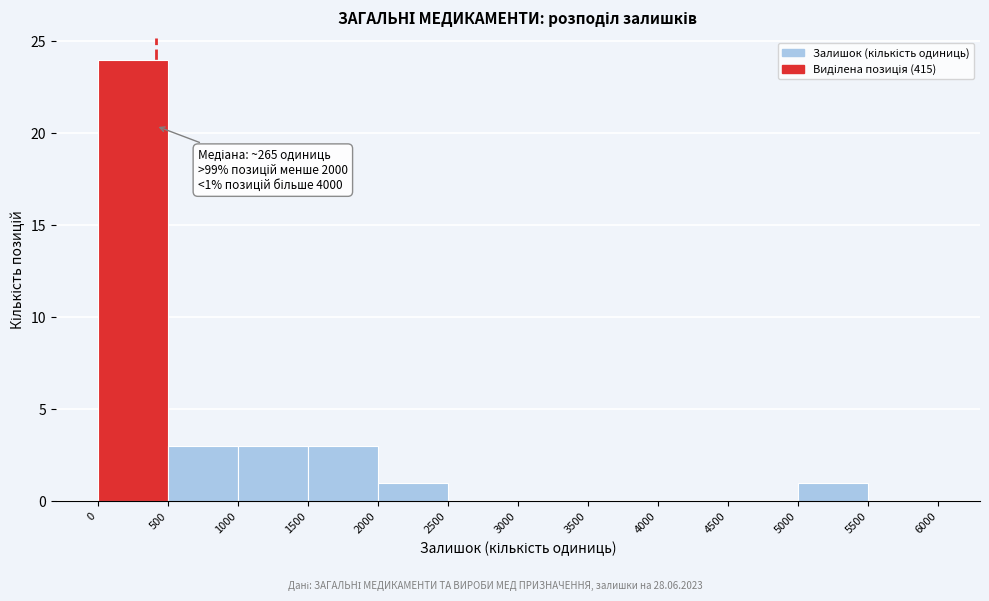

Which range on the x-axis has the tallest bar?

0 to 500